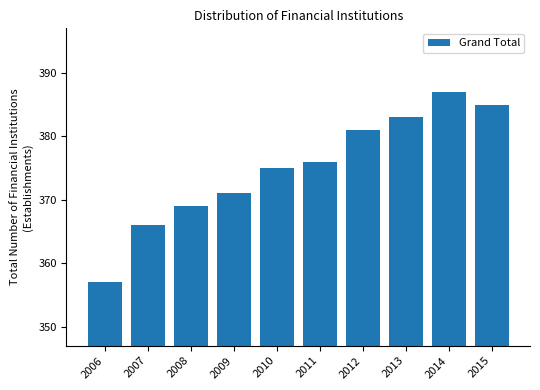

Reading left to right, transcribe all the data shown in this chart.

2006=357	2007=366	2008=369	2009=371	2010=375	2011=376	2012=381	2013=383	2014=387	2015=385